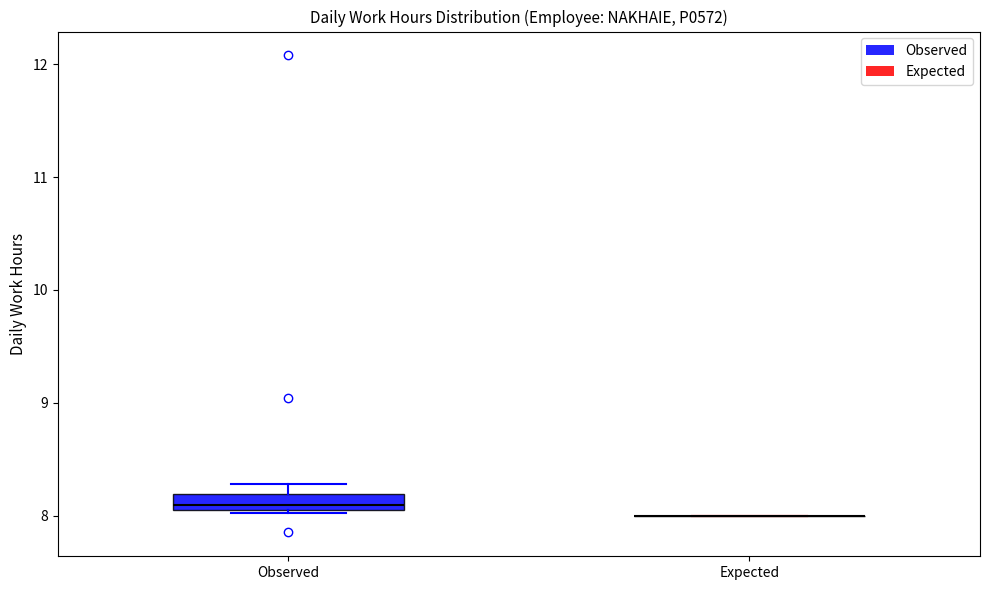

Where is the lower edge of the box for Observed on the y-axis? The values are not printed on the chart, so give them approximately, as read against the axis.

8.1